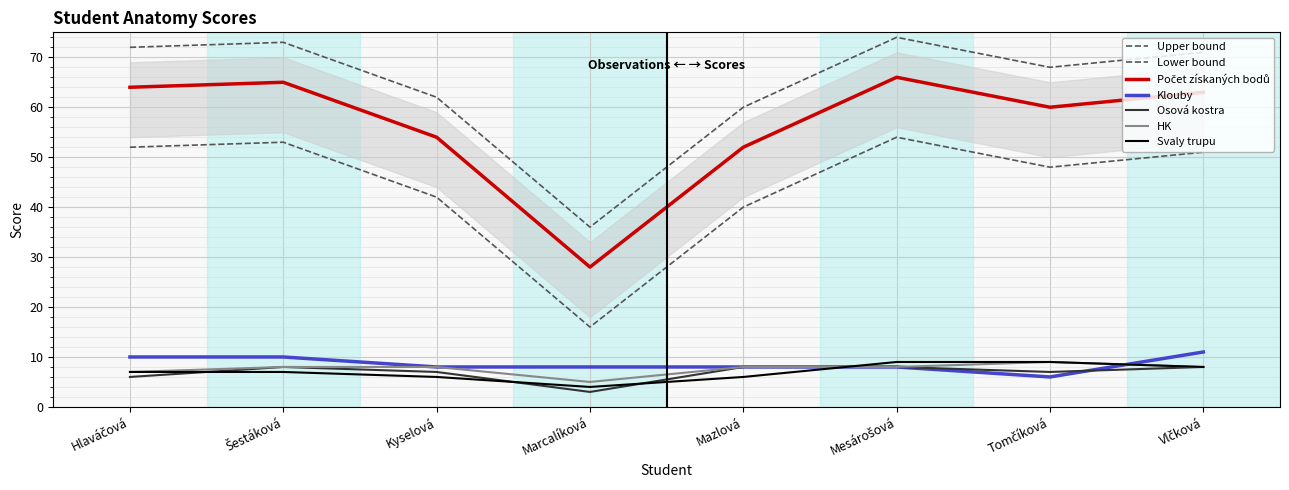

How many lines are shown in the chart?

5